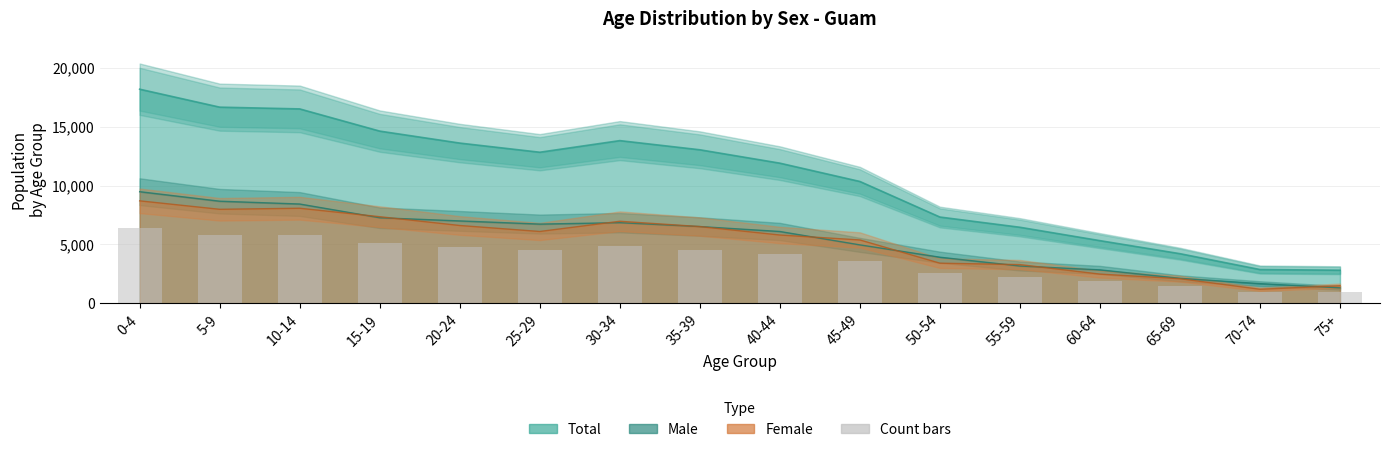

What is the label of the 4th bar from the right?

60-64